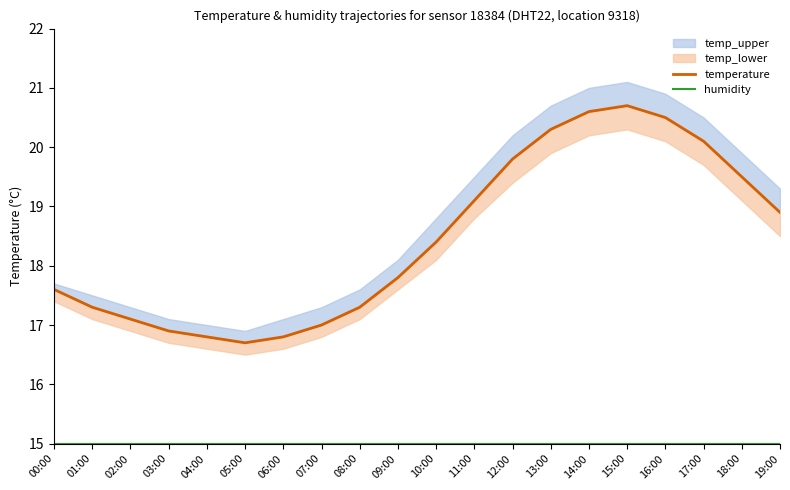

Between 19:00 and 15:00, which is larger?

15:00